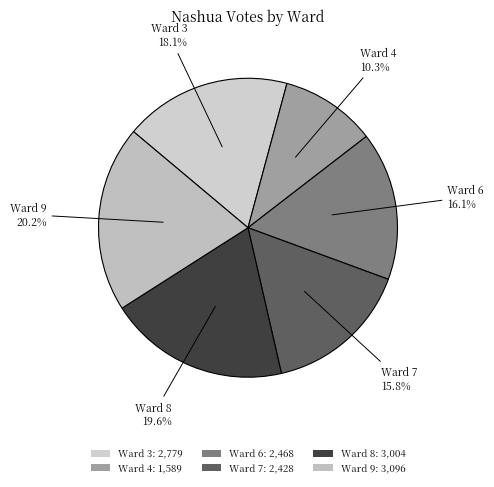

Which slice is the largest?

Ward 9